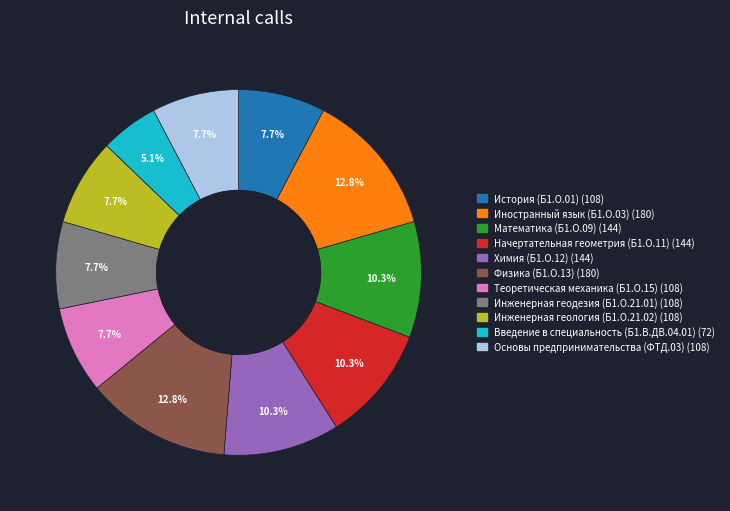

Which has a higher value, Физика (Б1.О.13) or Инженерная геология (Б1.О.21.02)?

Физика (Б1.О.13)